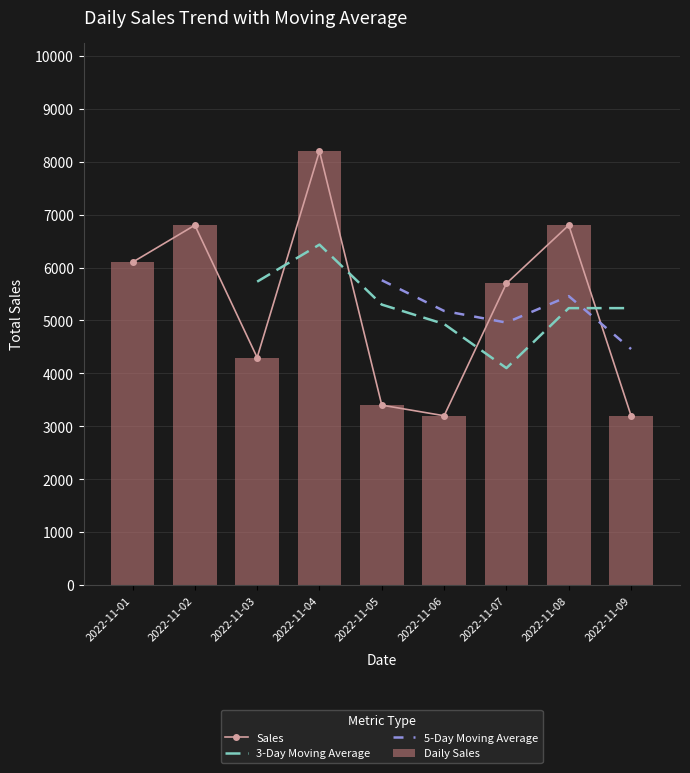

Which series has the largest range (max minus min)?

Sales